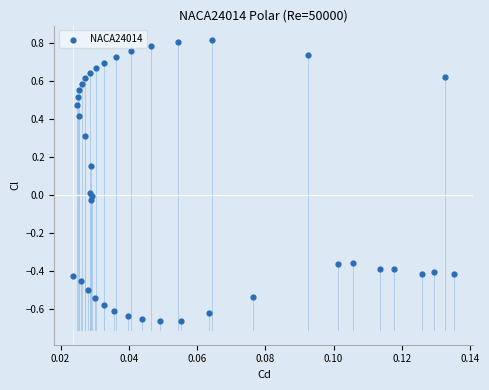

What is the range of Y values (max minus min)?

1.5